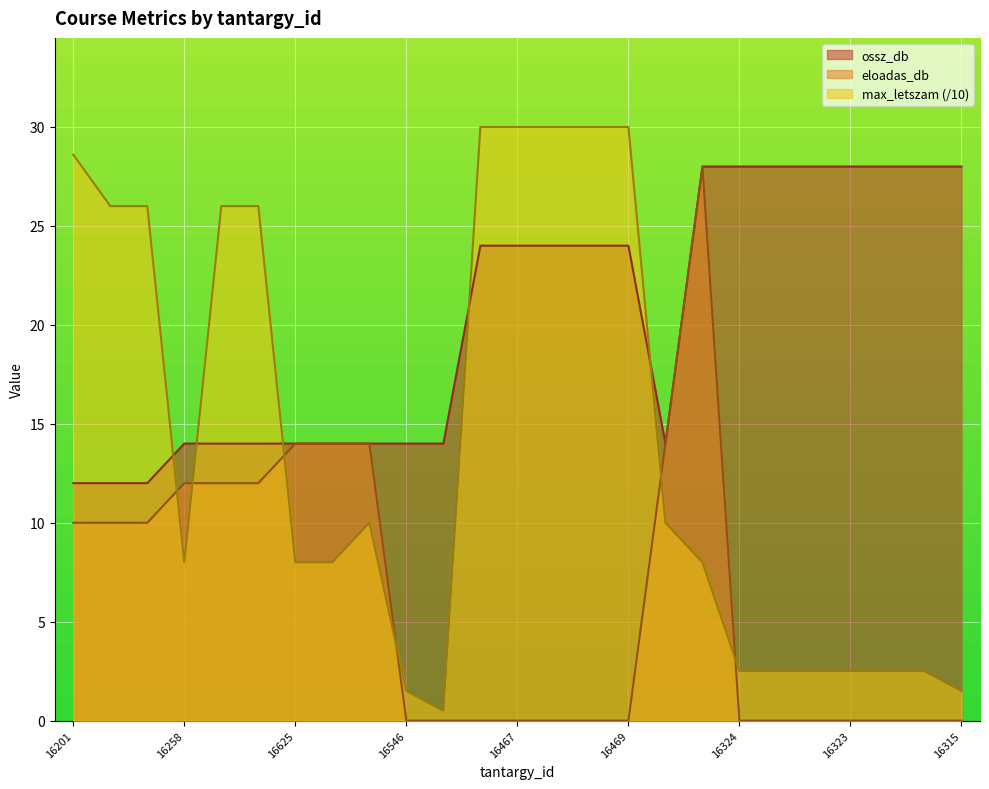

What is the total value across all series at 16326?

30.5